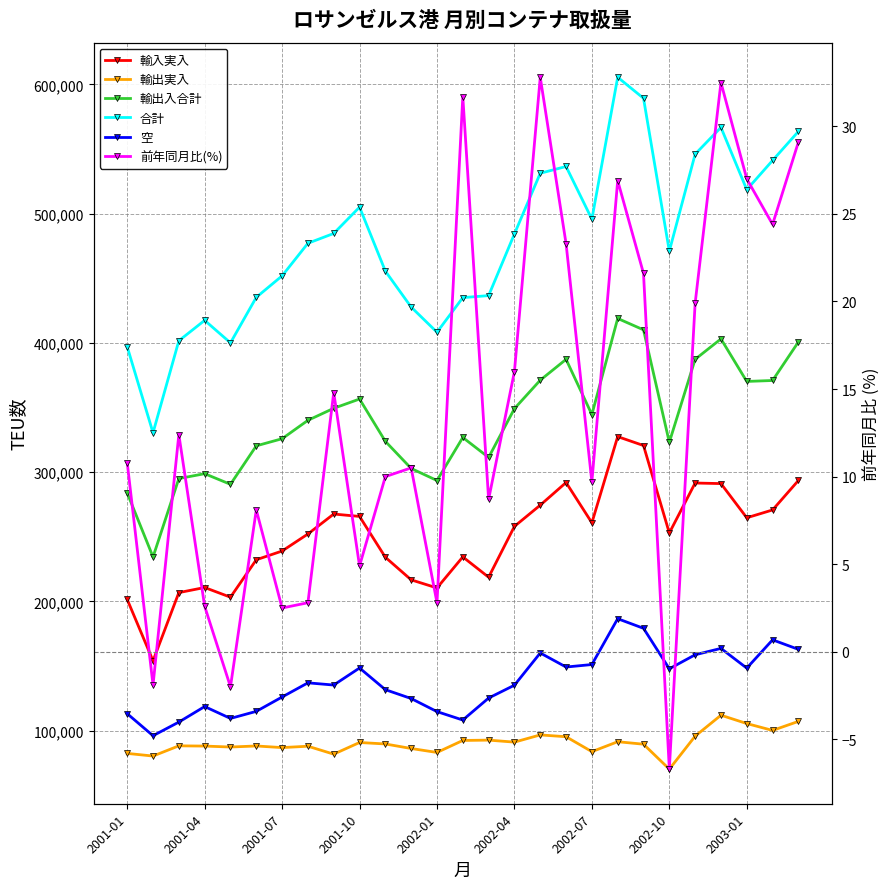

What is the difference between the 前年同月比(%) values at 23 and 12?

29.7